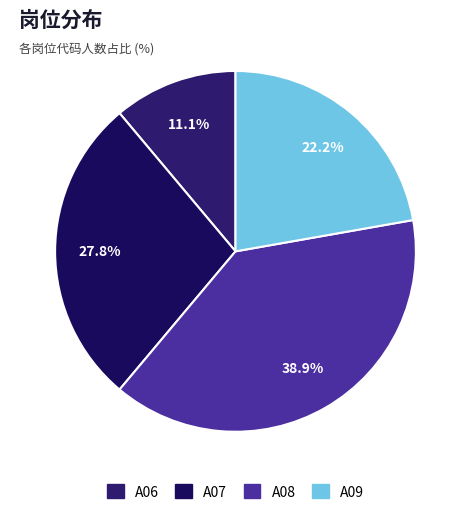

How many segments does this pie chart have?

4